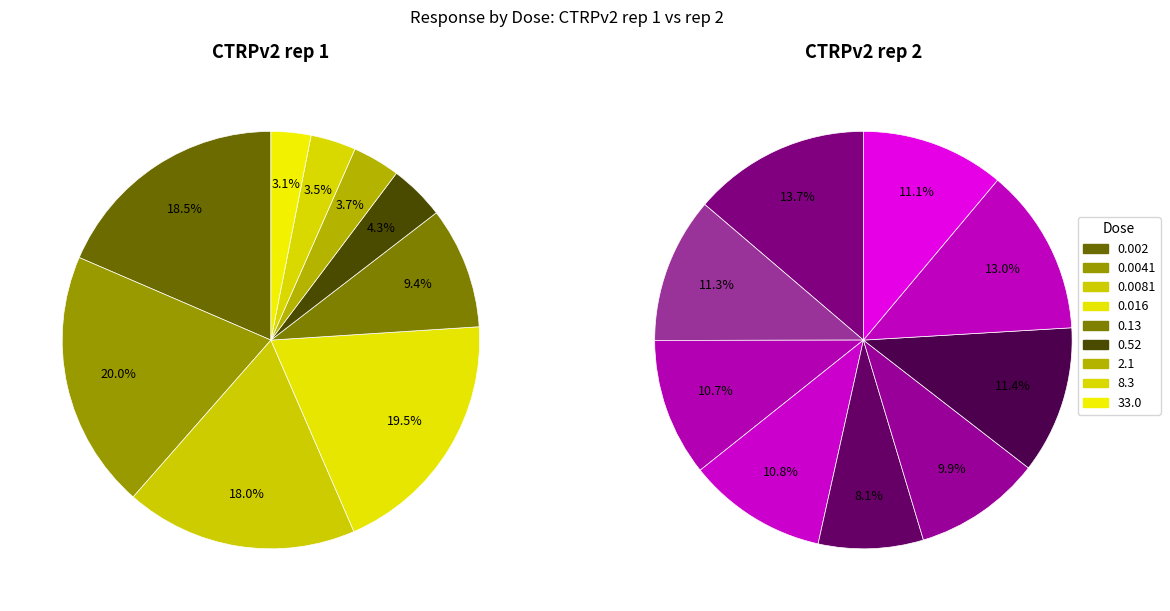

True or false: 0.13 accounts for 1% of the total.

False